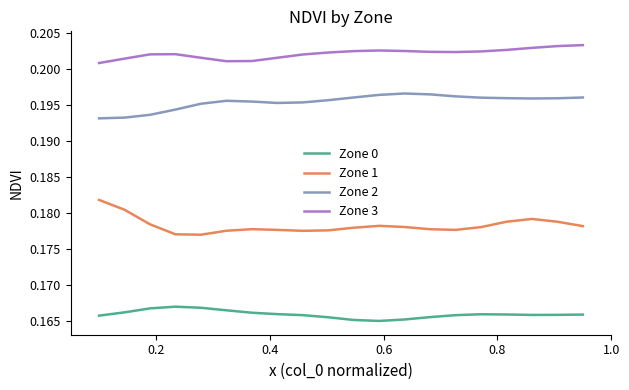

How many series are shown in this chart?

4